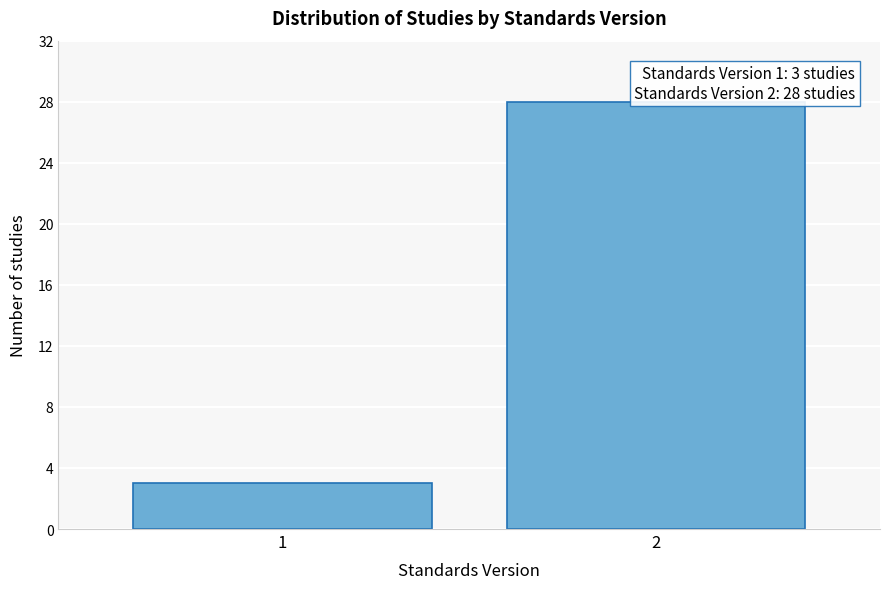

Reading right to left, list all the values displayed in this chart.

28	3